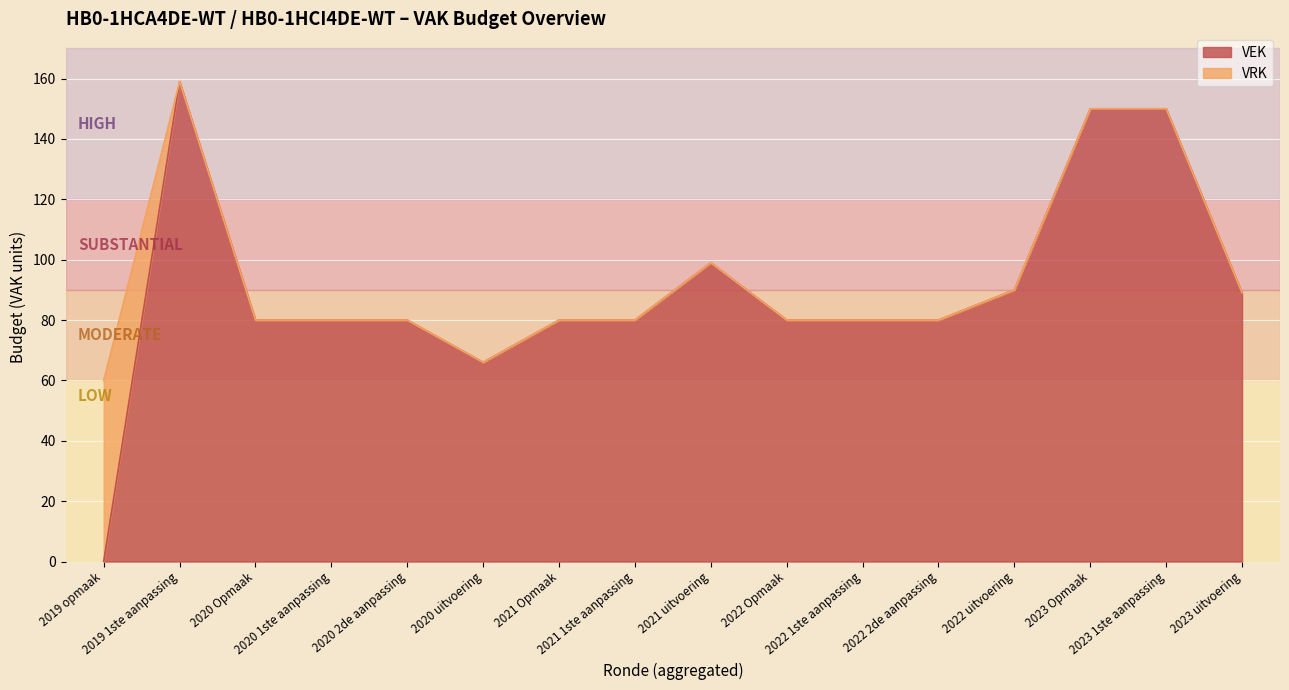

Rank the categories by value from lowest to highest.

2019 opmaak, 2020 uitvoering, 2020 Opmaak, 2020 1ste aanpassing, 2020 2de aanpassing, 2021 Opmaak, 2021 1ste aanpassing, 2022 Opmaak, 2022 1ste aanpassing, 2022 2de aanpassing, 2023 uitvoering, 2022 uitvoering, 2021 uitvoering, 2023 Opmaak, 2023 1ste aanpassing, 2019 1ste aanpassing